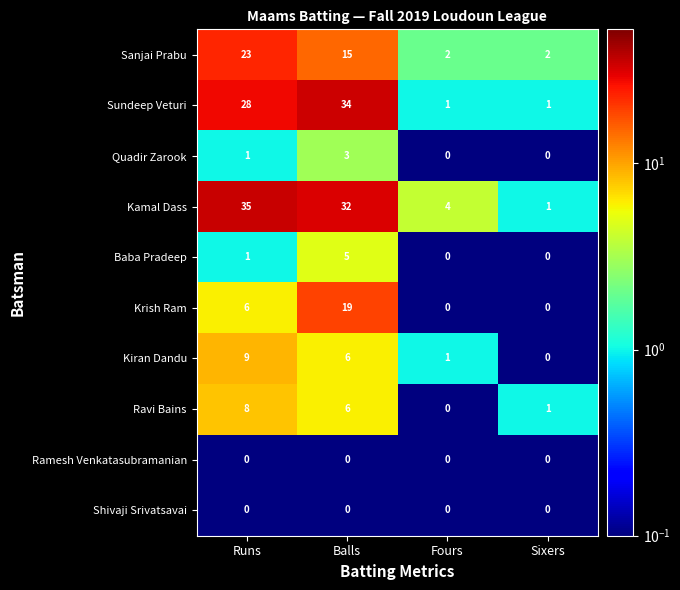

What is the spread (max minus min) of values at Fours?

4